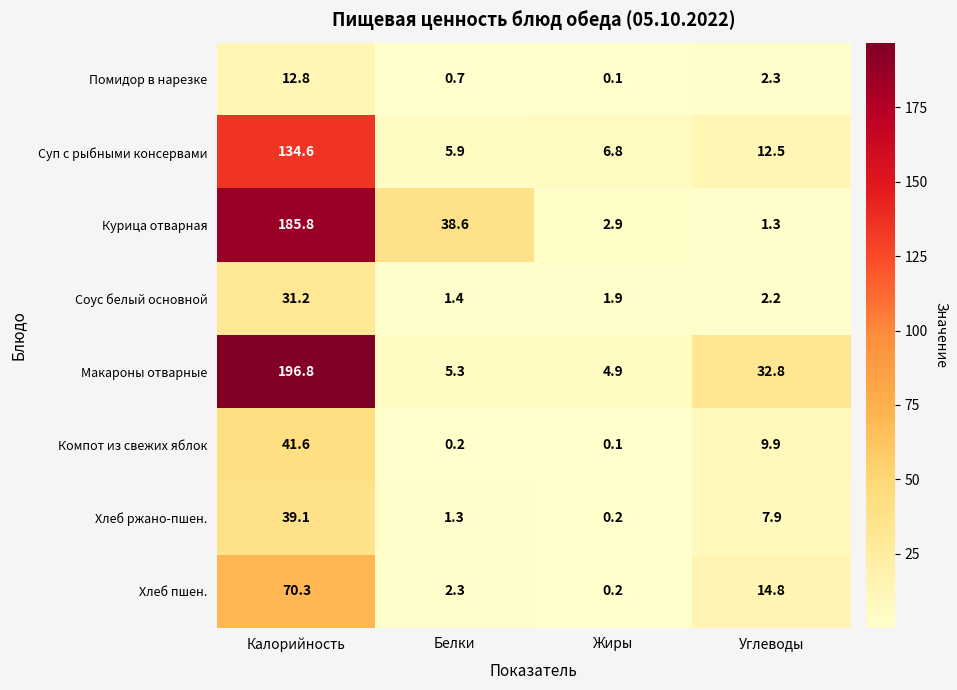

True or false: Компот из свежих яблок has a value of 18.7 at Калорийность.

False